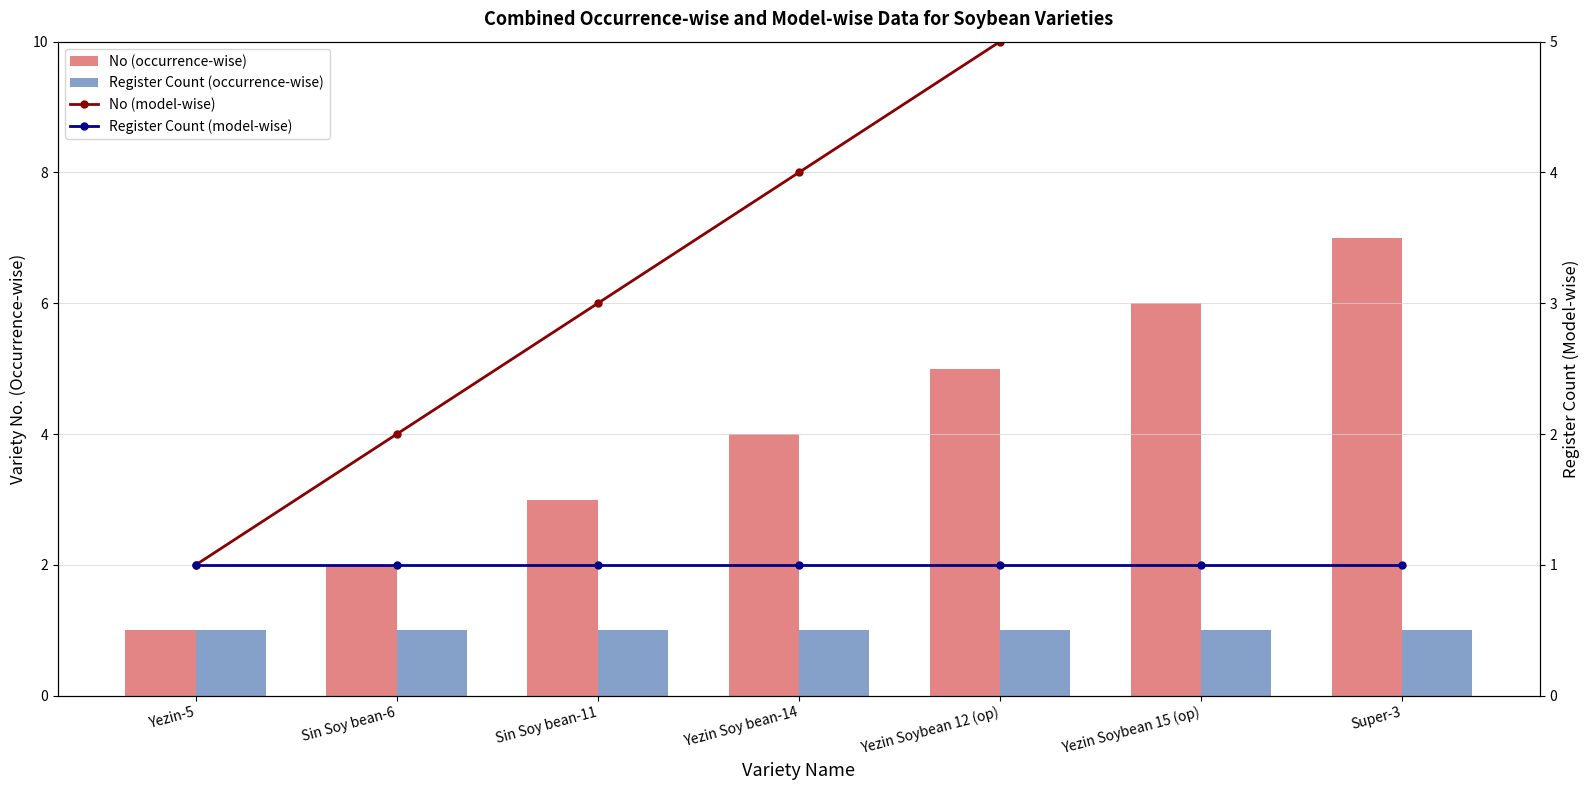

True or false: No (occurrence-wise) has a value of 6 at Yezin Soybean 15 (op).

True